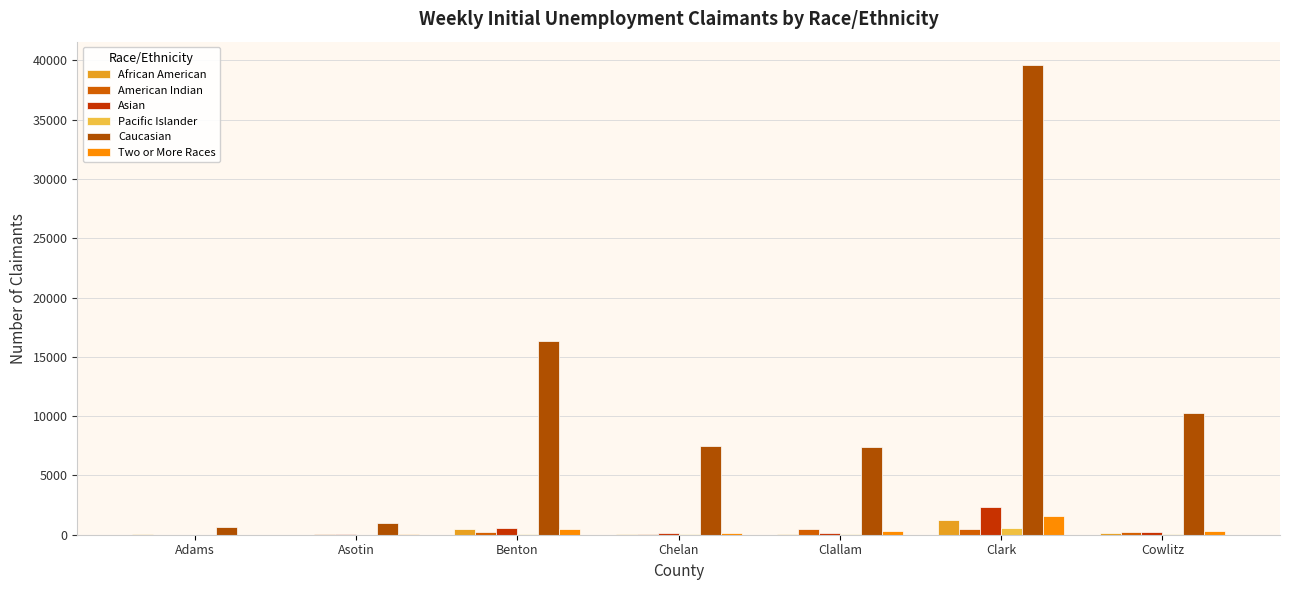

Reading left to right, extract all data points from this chart.

African American: Adams=25	Asotin=10	Benton=462	Chelan=87	Clallam=84	Clark=1232	Cowlitz=172
American Indian: Adams=11	Asotin=19	Benton=219	Chelan=101	Clallam=472	Clark=448	Cowlitz=215
Asian: Adams=9	Asotin=28	Benton=586	Chelan=129	Clallam=144	Clark=2372	Cowlitz=226
Pacific Islander: Adams=0	Asotin=3	Benton=87	Chelan=80	Clallam=36	Clark=591	Cowlitz=74
Caucasian: Adams=617	Asotin=1003	Benton=16321	Chelan=7479	Clallam=7382	Clark=39597	Cowlitz=10296
Two or More Races: Adams=9	Asotin=27	Benton=522	Chelan=174	Clallam=328	Clark=1544	Cowlitz=340